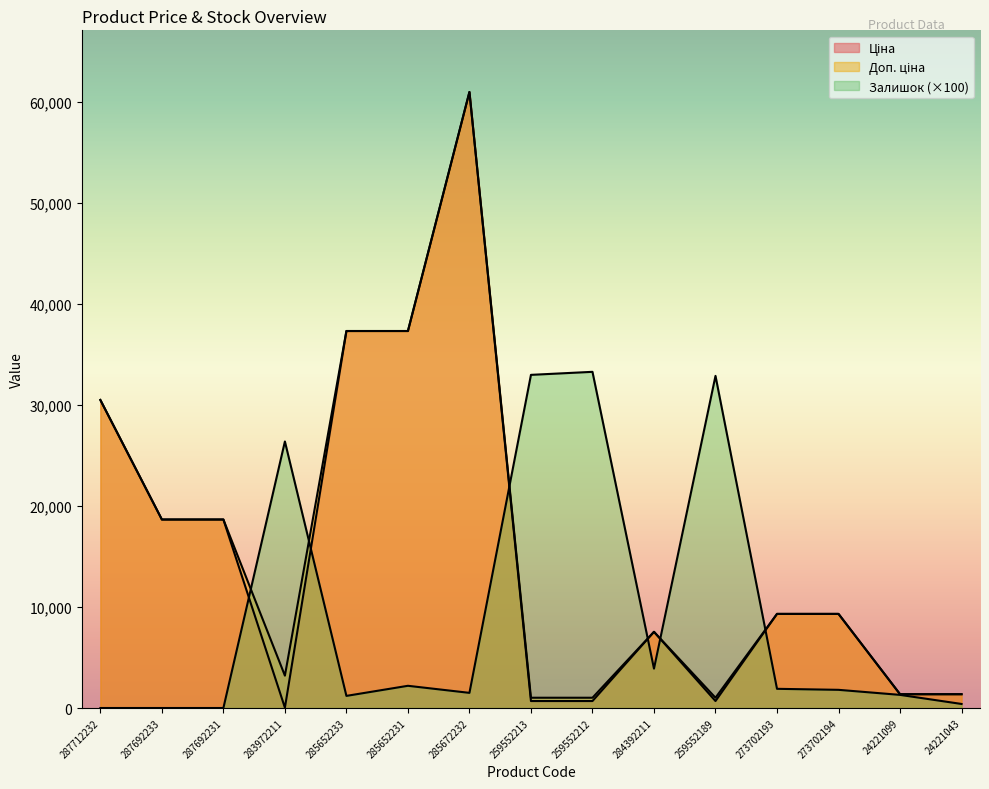

What is the maximum value for Залишок?

33300.0